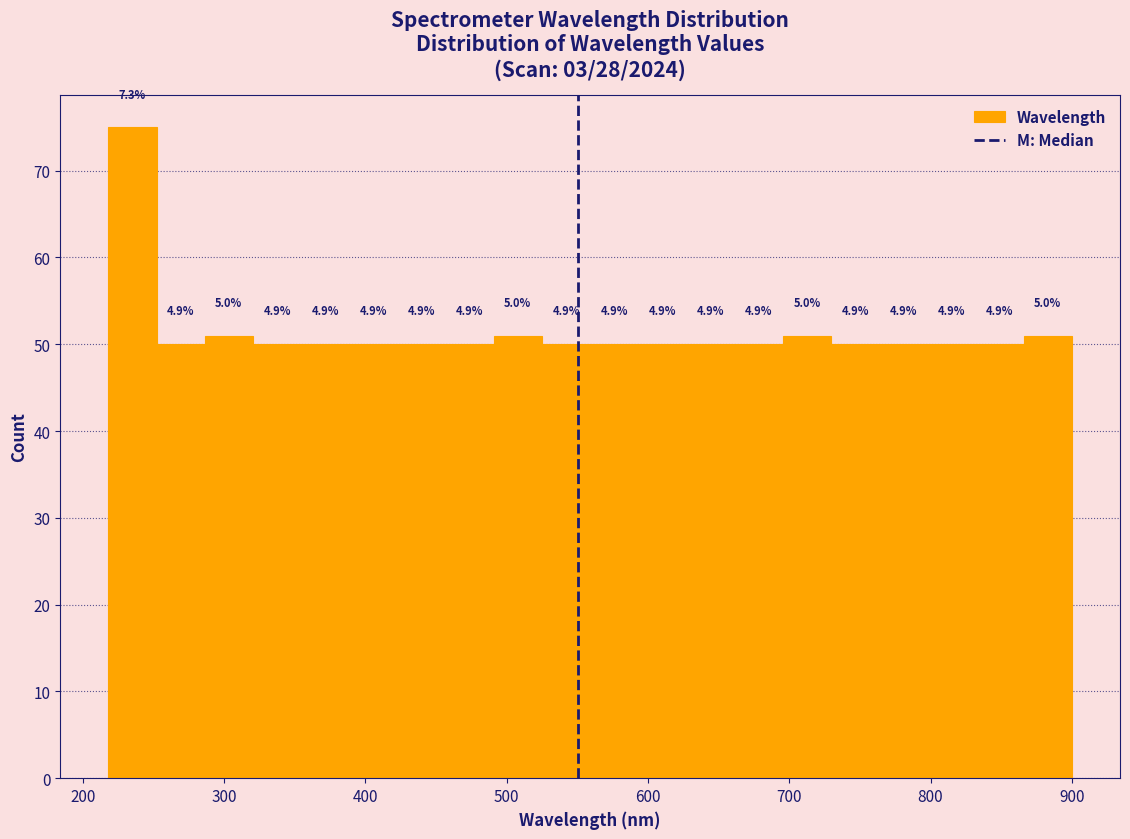

Around what value on the x-axis is the tallest bar? Give the approximate position of its centre, as read against the axis.

240